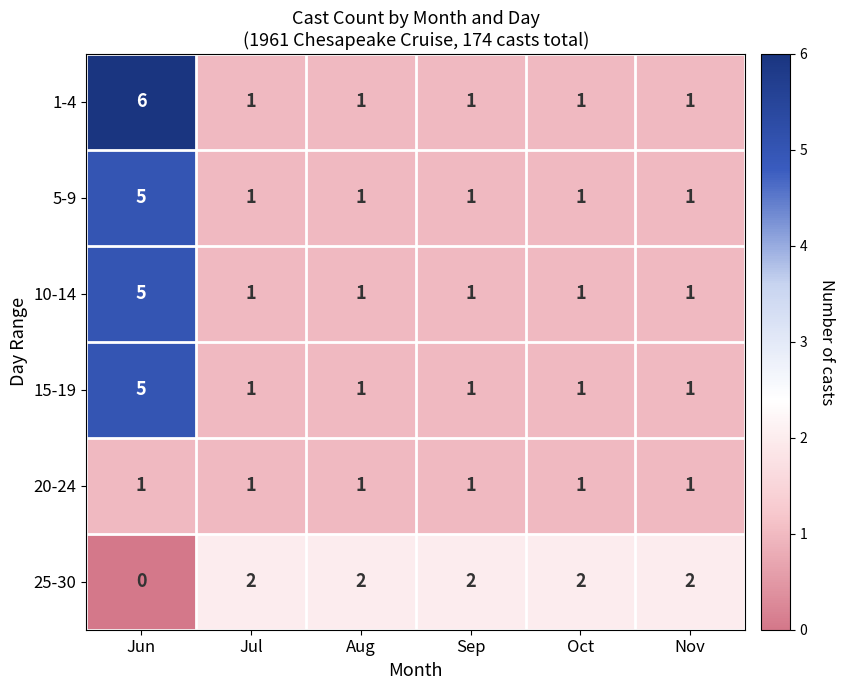

What is the spread (max minus min) of values at Jun?

6